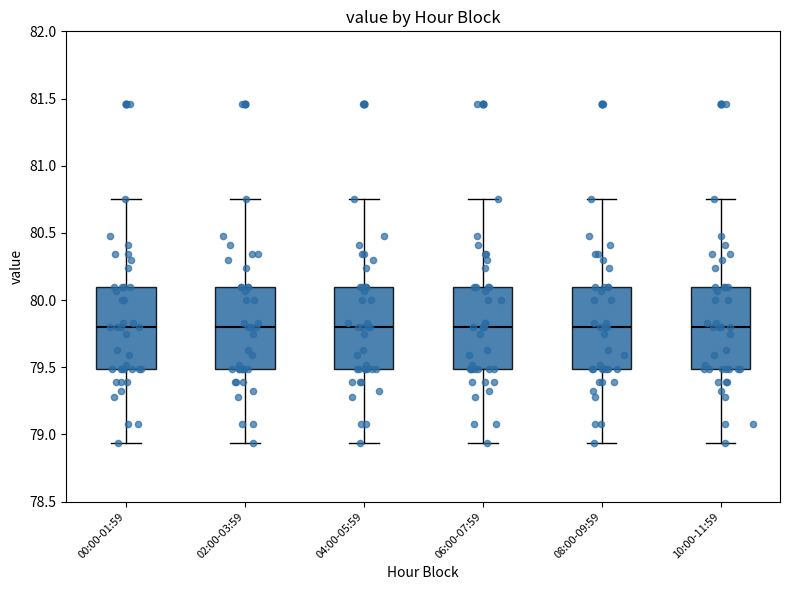

Reading left to right, transcribe this box plot: for each box, give where its median line is, the range the box spans, and where its two whiskers end, as read against the y-axis. The values are not printed on the chart, so give them approximately, as read against the axis.

00:00-01:59: median 79.80, box 79.50 to 80.10, whiskers 78.95 to 80.75
02:00-03:59: median 79.80, box 79.50 to 80.10, whiskers 78.95 to 80.75
04:00-05:59: median 79.80, box 79.50 to 80.10, whiskers 78.95 to 80.75
06:00-07:59: median 79.80, box 79.50 to 80.10, whiskers 78.95 to 80.75
08:00-09:59: median 79.80, box 79.50 to 80.10, whiskers 78.95 to 80.75
10:00-11:59: median 79.80, box 79.50 to 80.10, whiskers 78.95 to 80.75